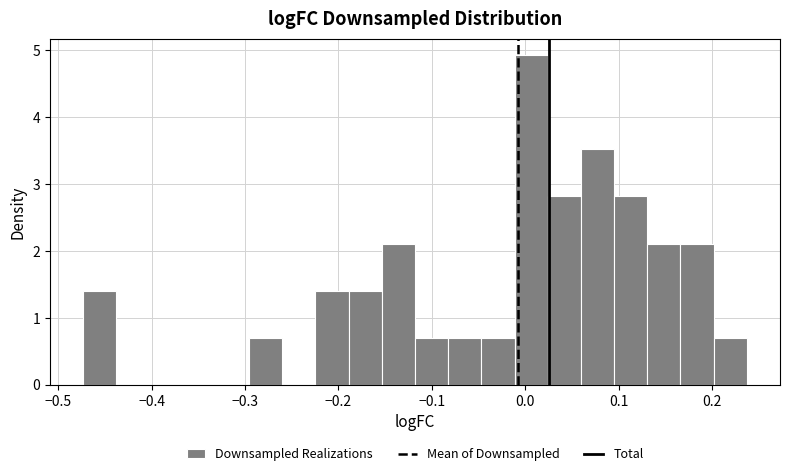

Around what value on the x-axis is the tallest bar? Give the approximate position of its centre, as read against the axis.

0.01